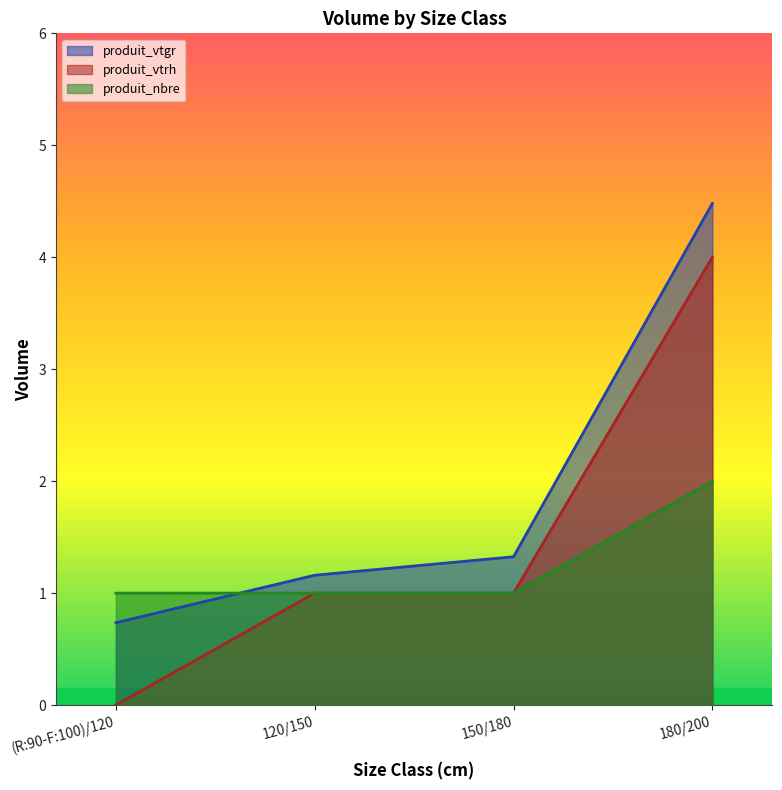

How many values in the produit_vtrh series are below 1?

1